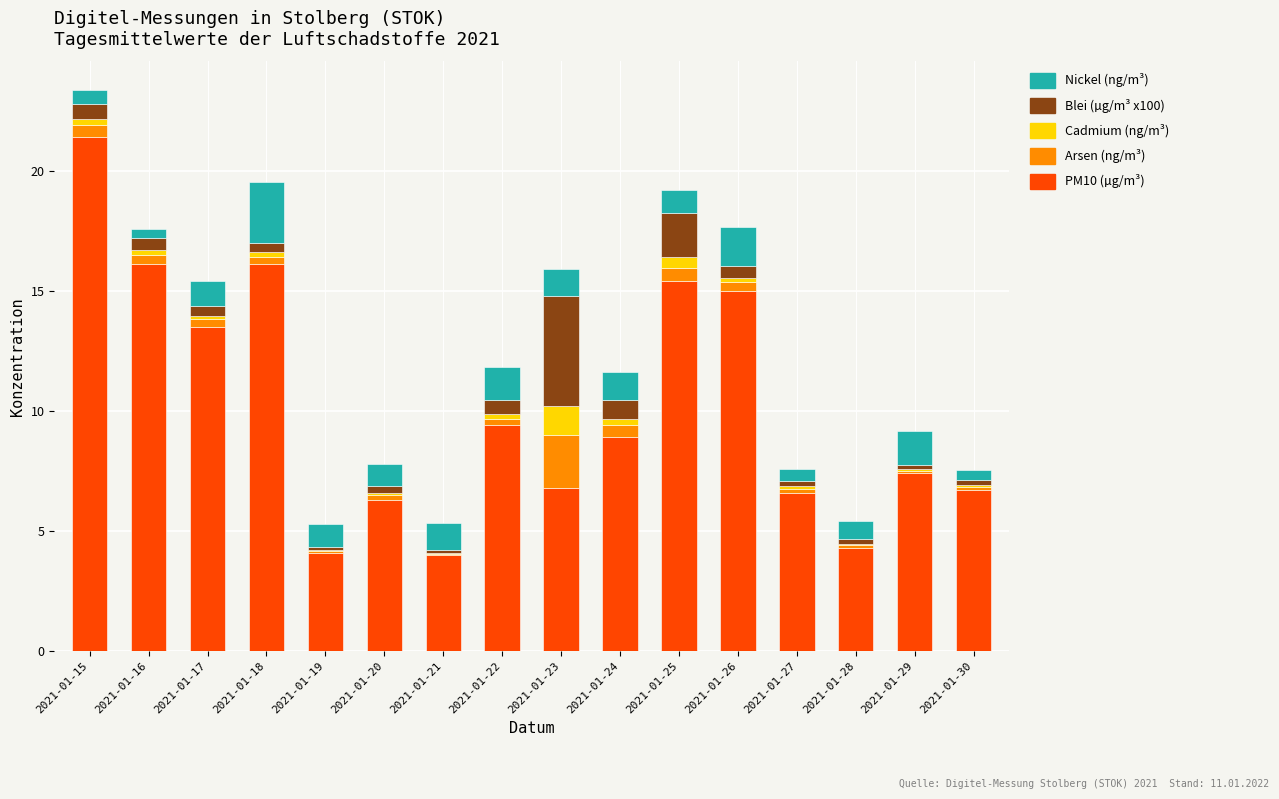

The PM10 (µg/m³) series shows 6.6 at 2021-01-27. True or false?

True